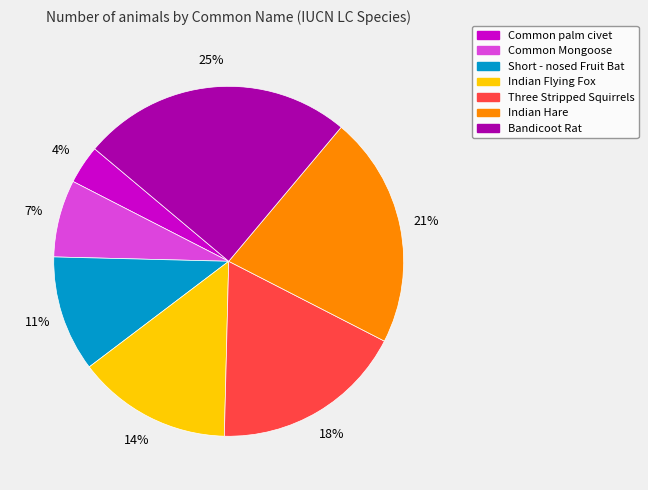

Count the number of slices in the pie.

7